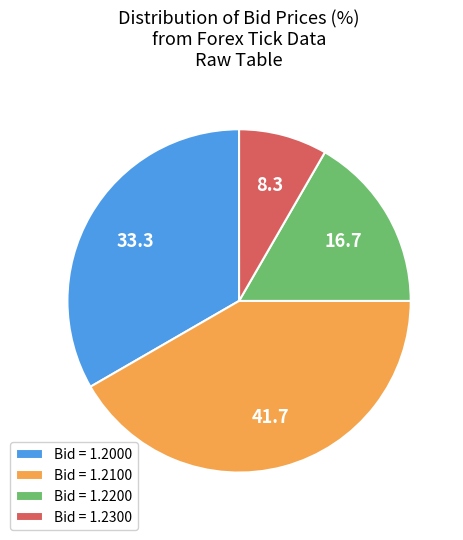

How many slices are in this pie chart?

4